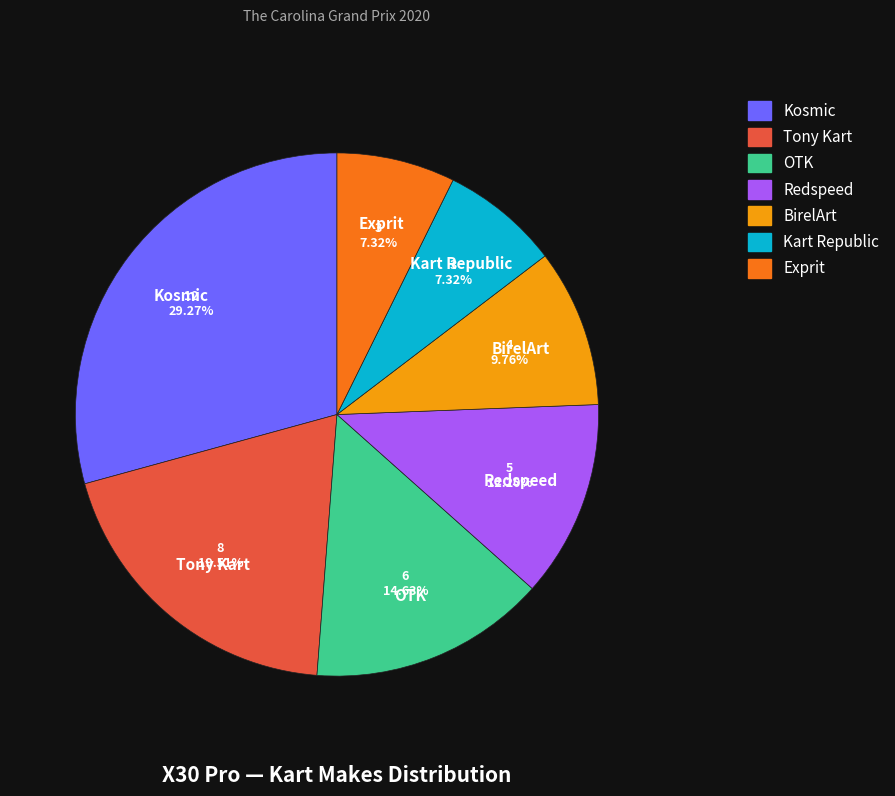

True or false: Kart Republic accounts for 7% of the total.

True